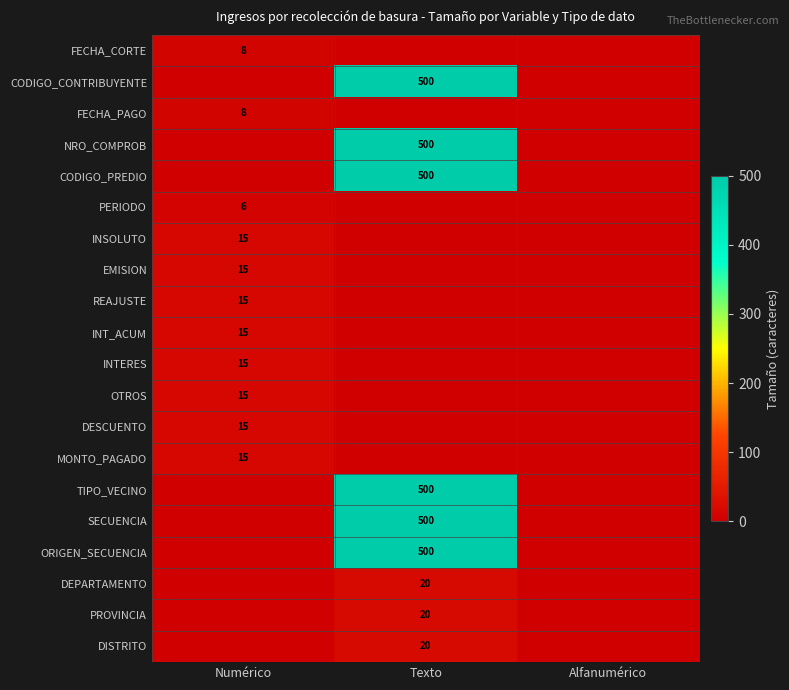

What is the total value across all series at Numérico?

142